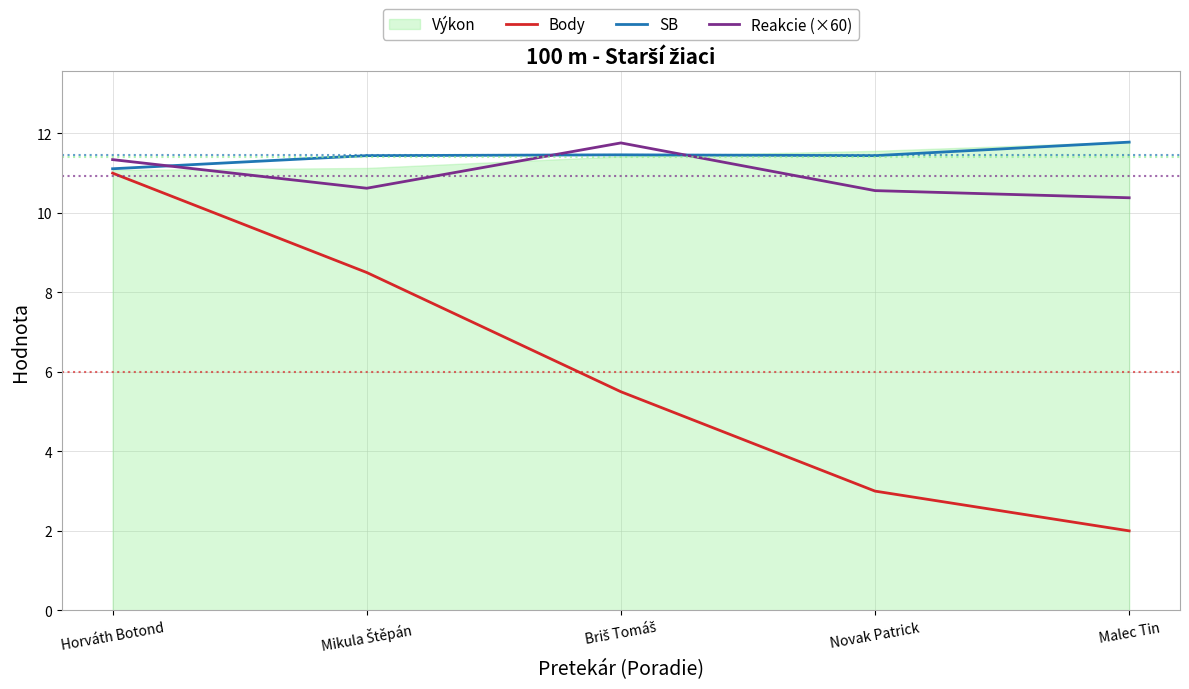

True or false: Body has a value of 11.0 at Horváth Botond.

True